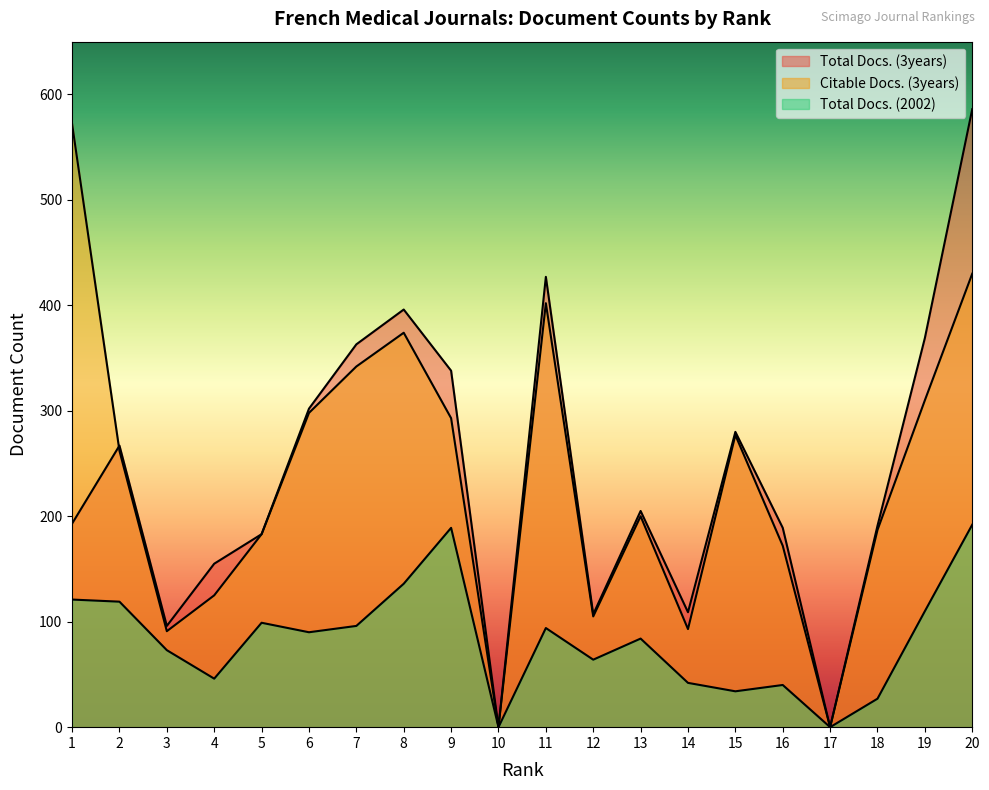

What is the approximate value of Total Docs. (2002) at 20, to the nearest 50?

200